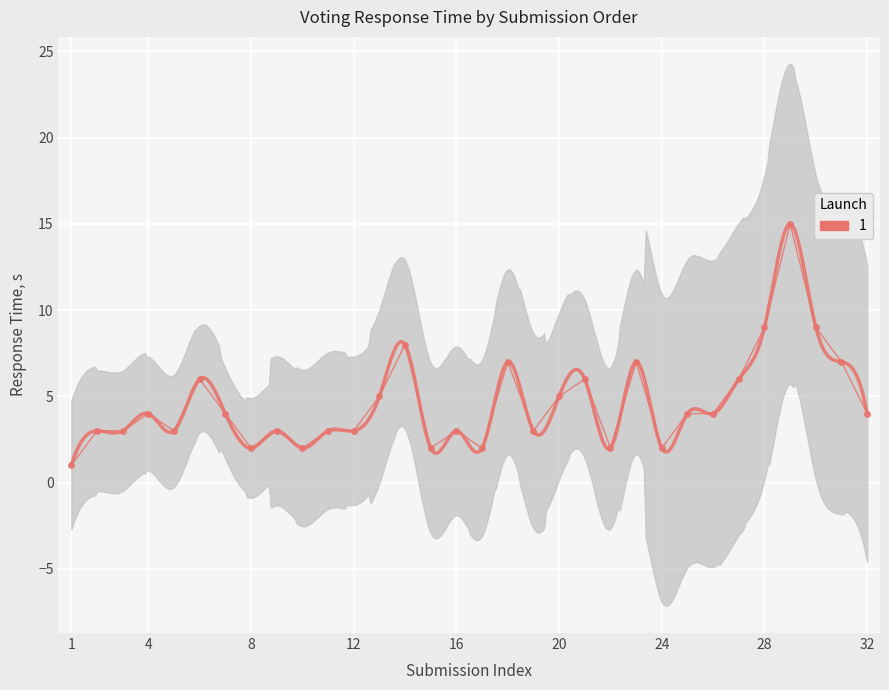

What is the smallest value displayed?

1